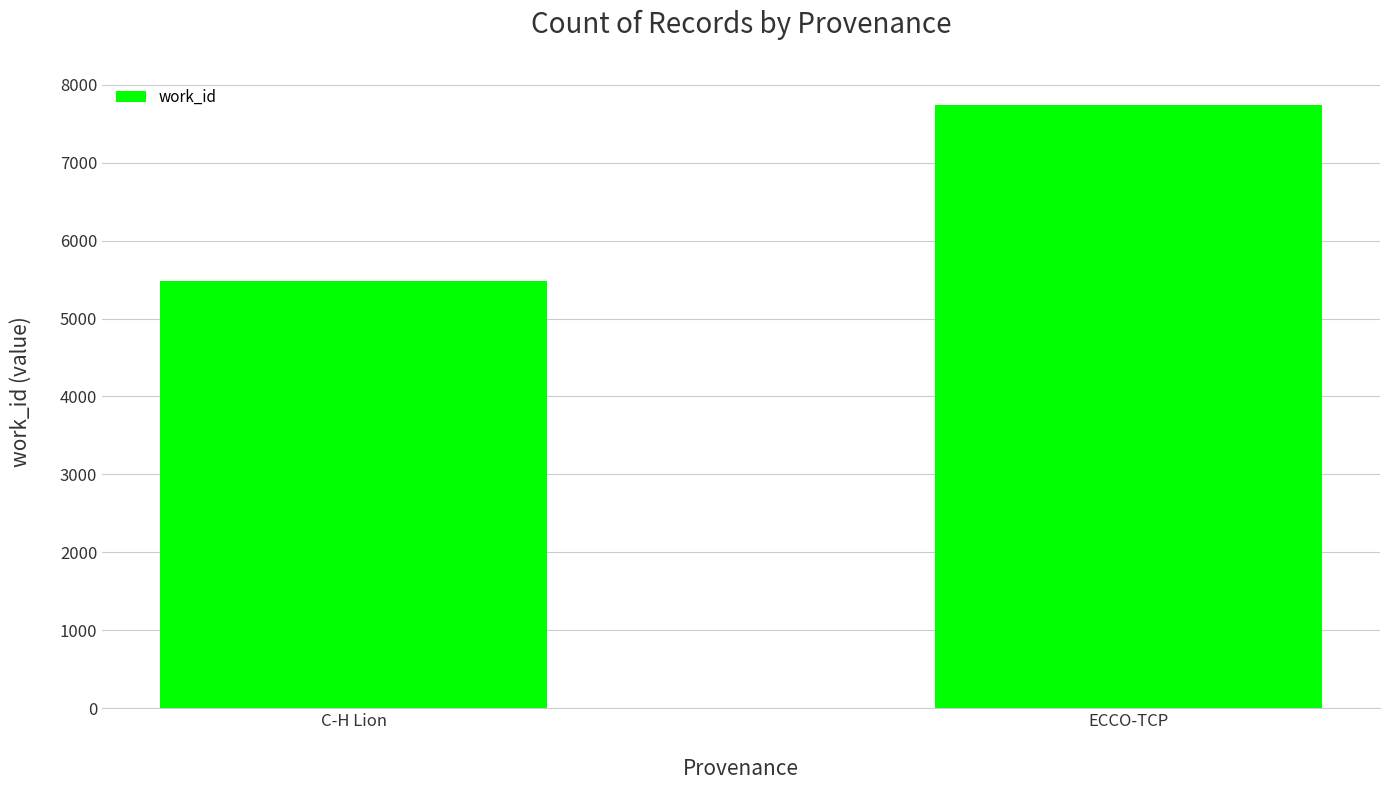

How many series are shown in this chart?

1